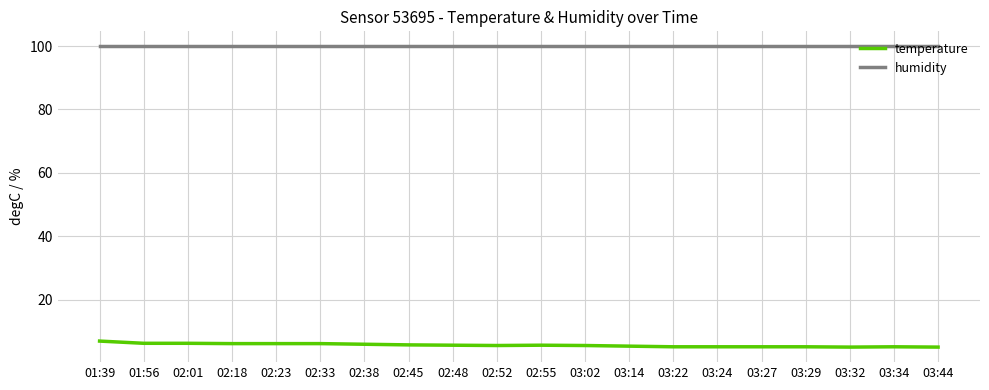

True or false: humidity has a value of 171.4 at 03:32.

False